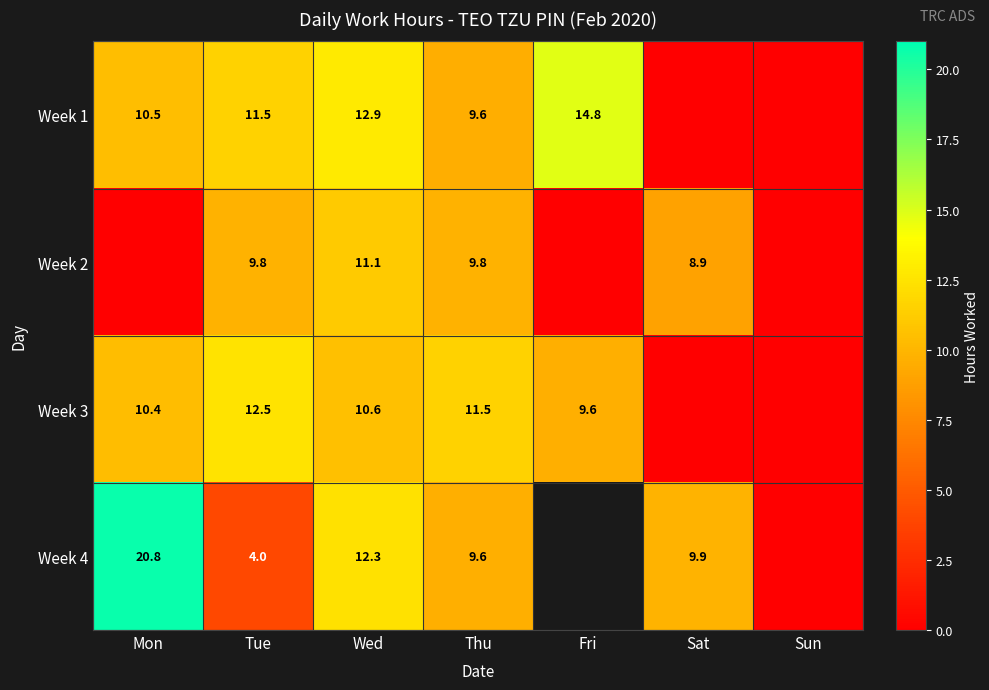

The value of Week 1 at Thu is 5.8. True or false?

False